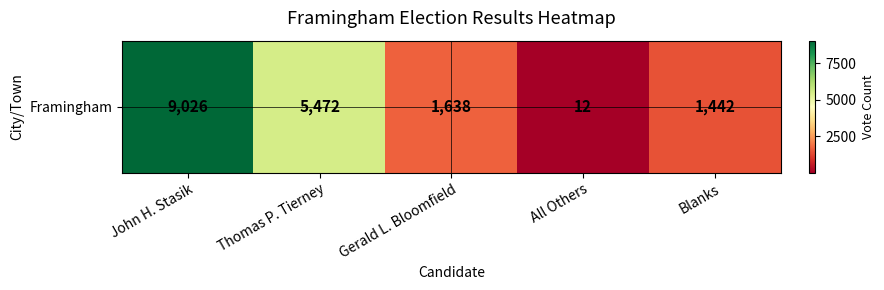

What is the change in value from Thomas P. Tierney to Gerald L. Bloomfield?

-3834